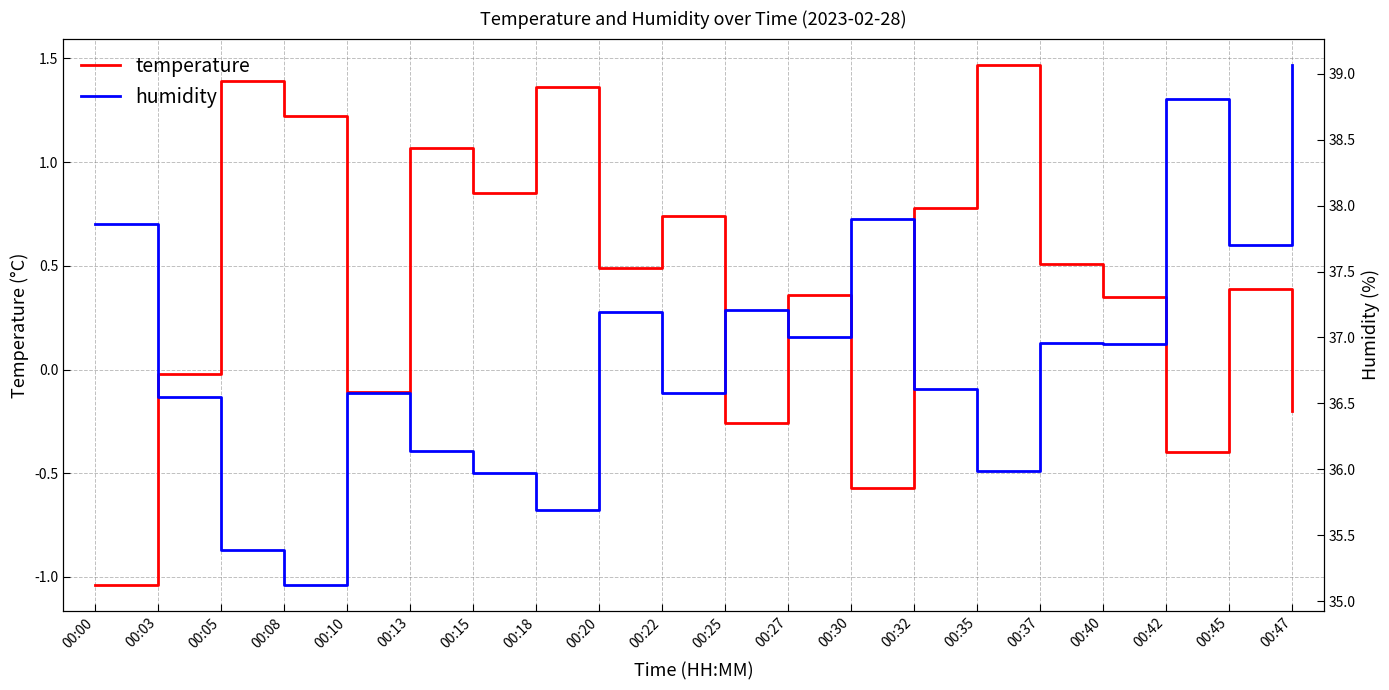

How many categories are shown in the chart?

20